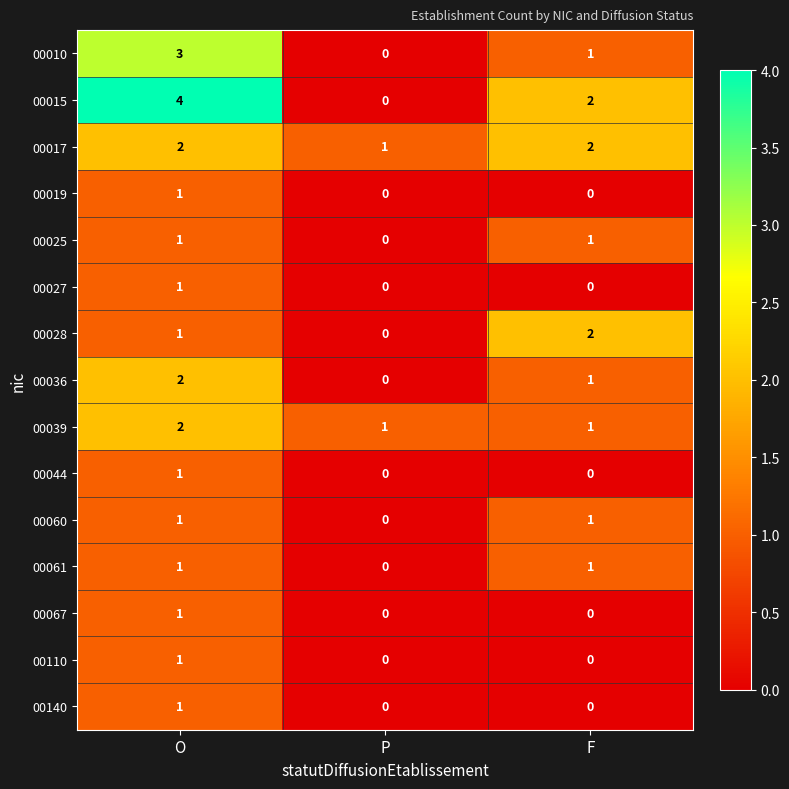

The 00019 series shows 2 at O. True or false?

False